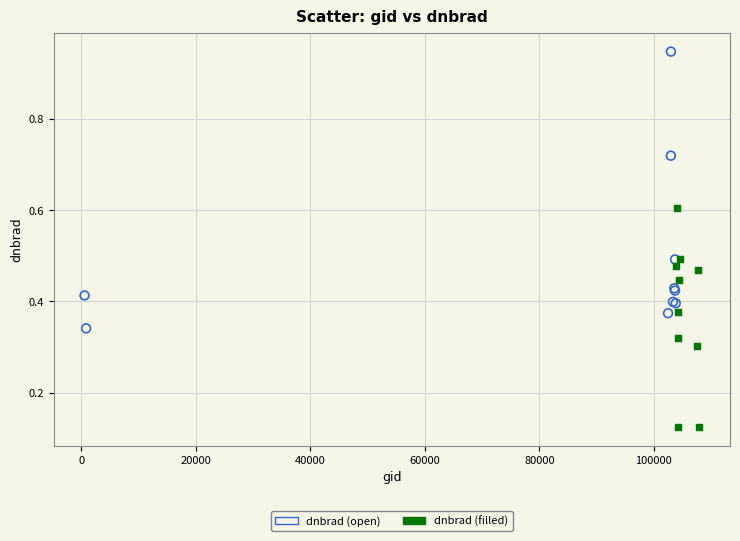

Which series has the widest spread of Y values?

dnbrad (open)